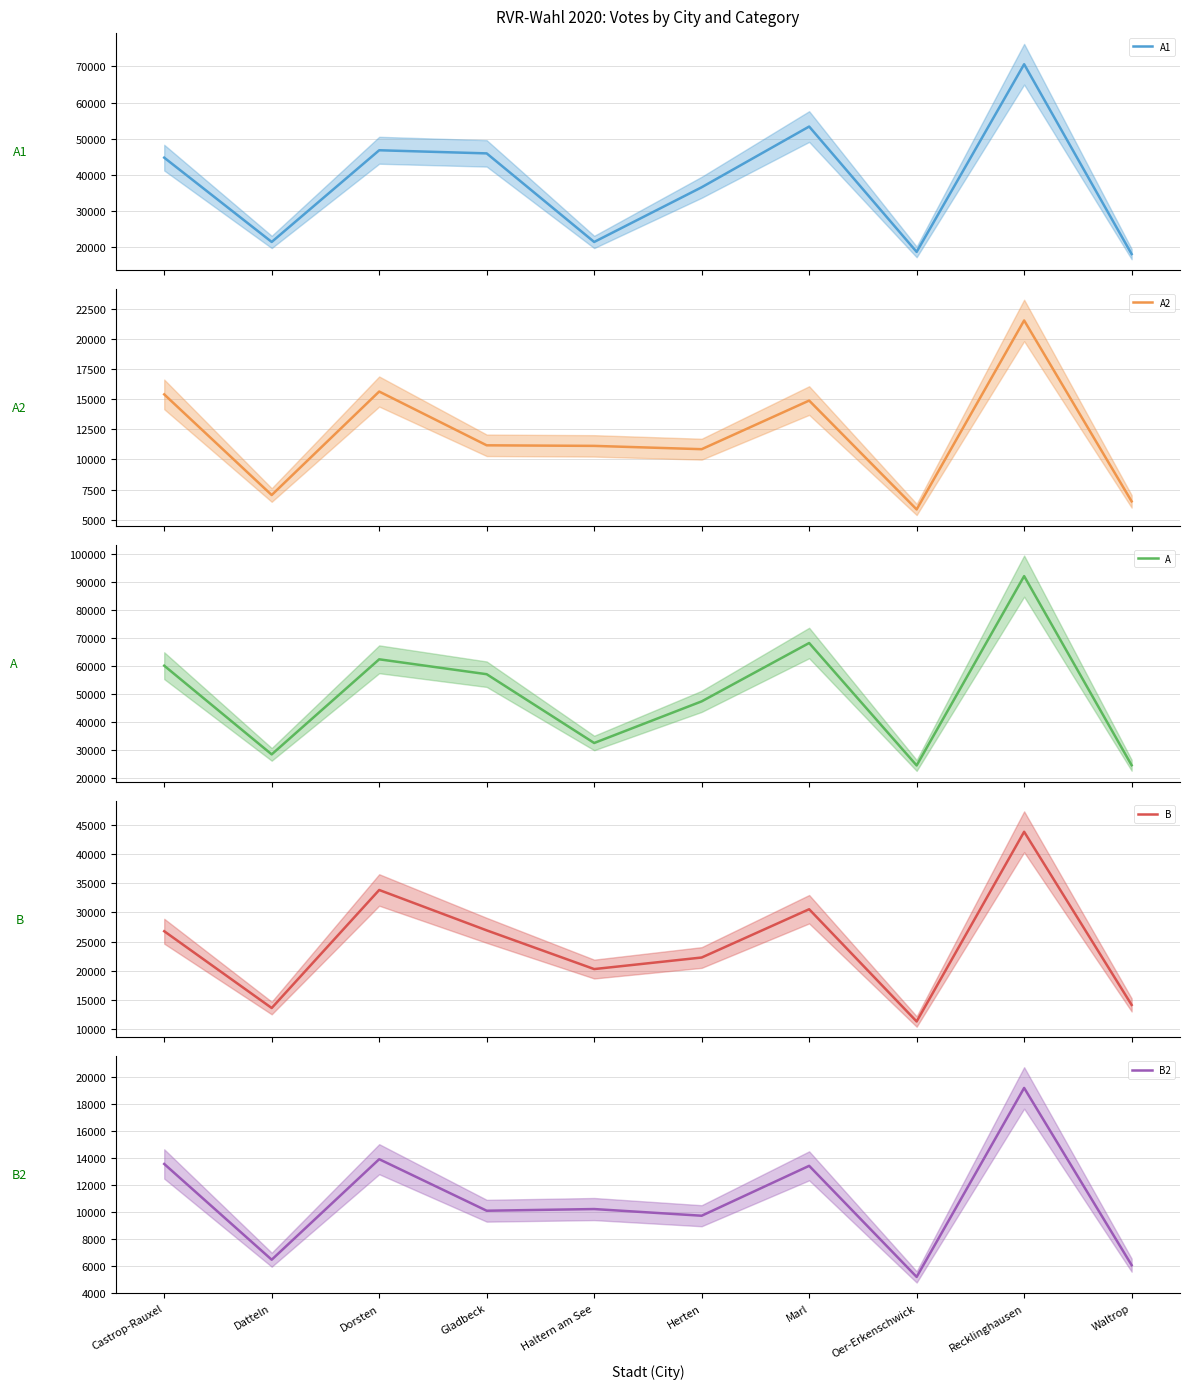

Which series has the widest spread of values?

A